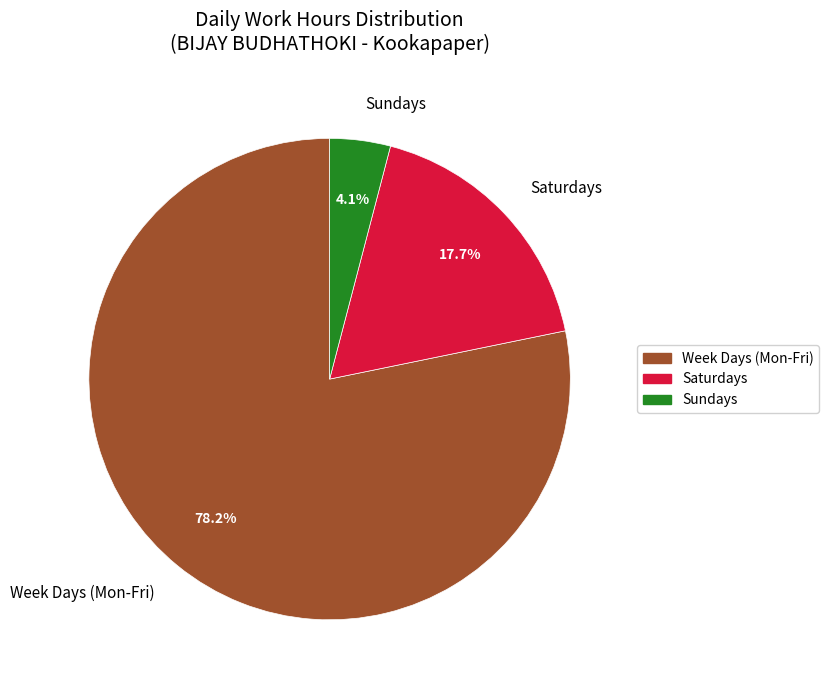

Rank the categories by value from lowest to highest.

Sundays, Saturdays, Week Days (Mon-Fri)